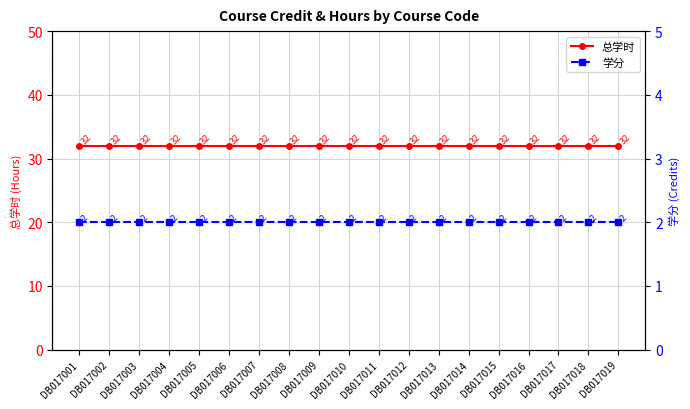

True or false: 学分 and 总学时 intersect in this chart.

False